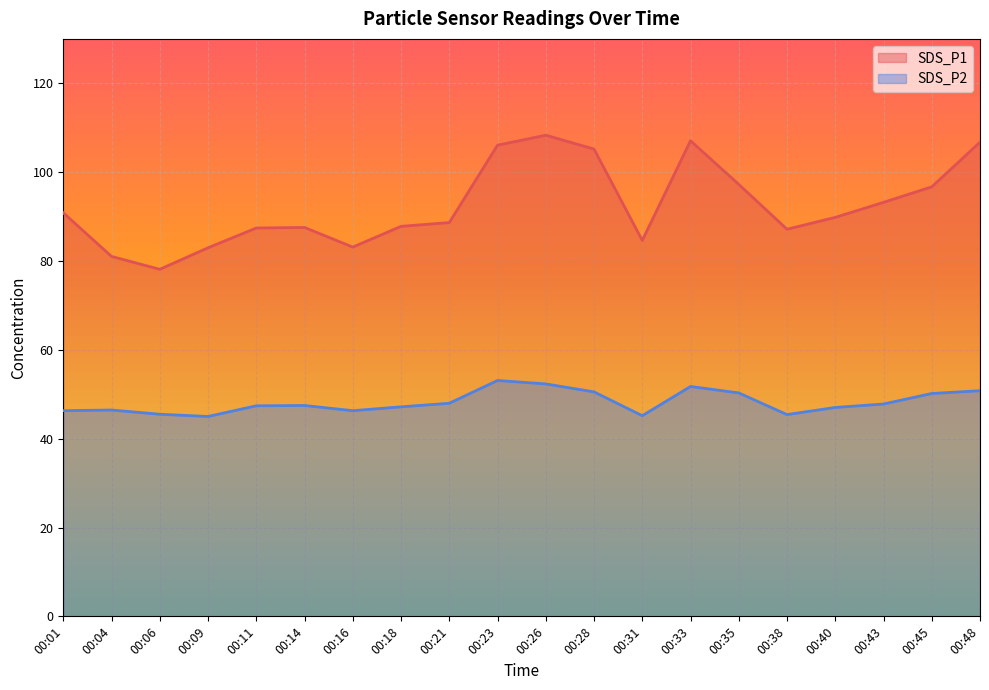

Which series has the largest total across all categories?

SDS_P1